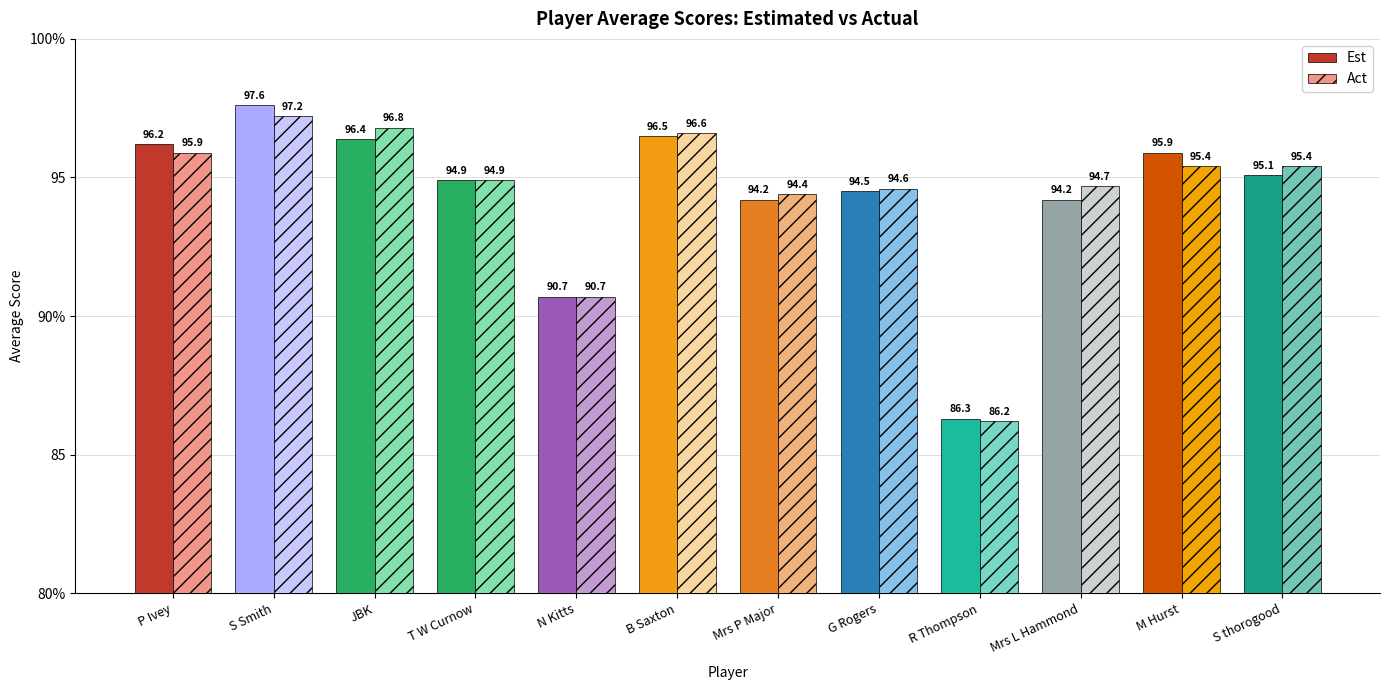

Rank the series by their average value, from lowest to highest.

Est, Act